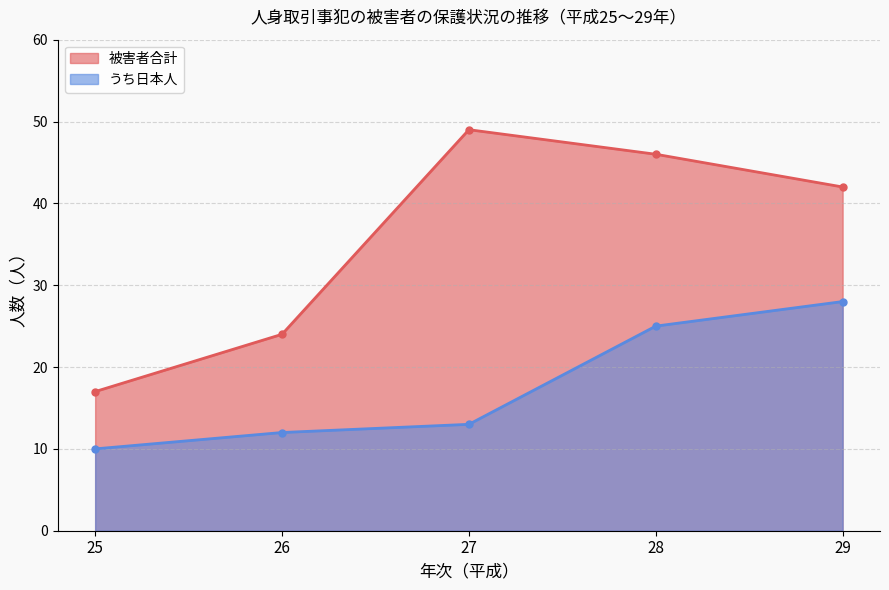

True or false: 被害者合計 and うち日本人 cross at least once.

False